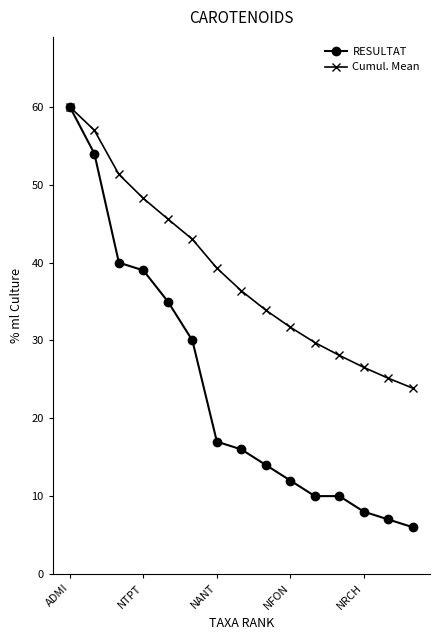

What is the smallest value displayed?

6.0